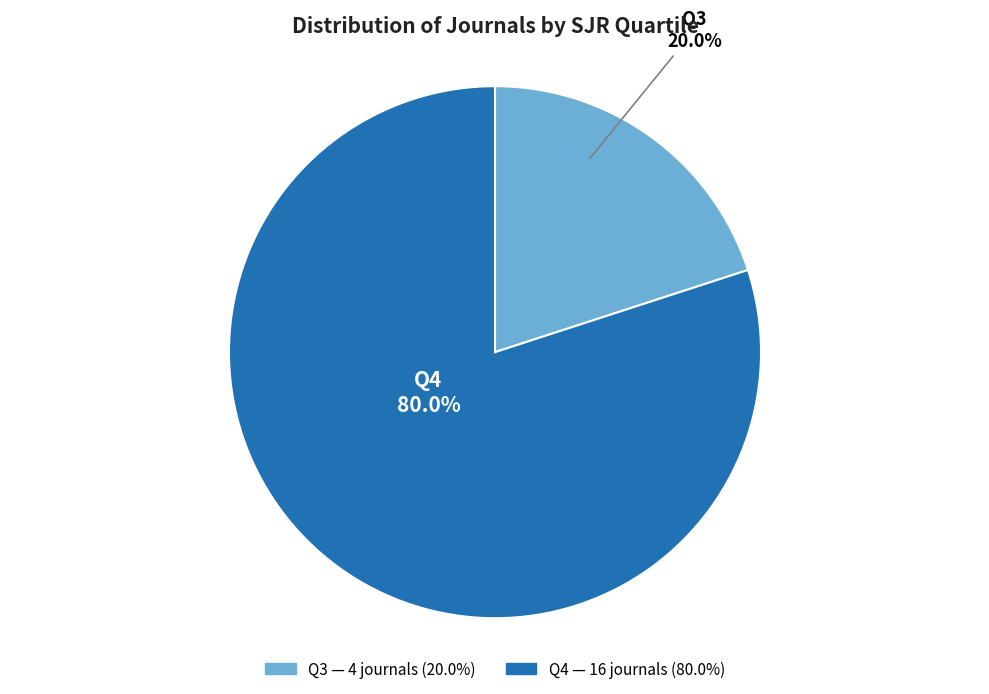

To the nearest percent, what is the difference between the largest and smallest slice percentages?

60%